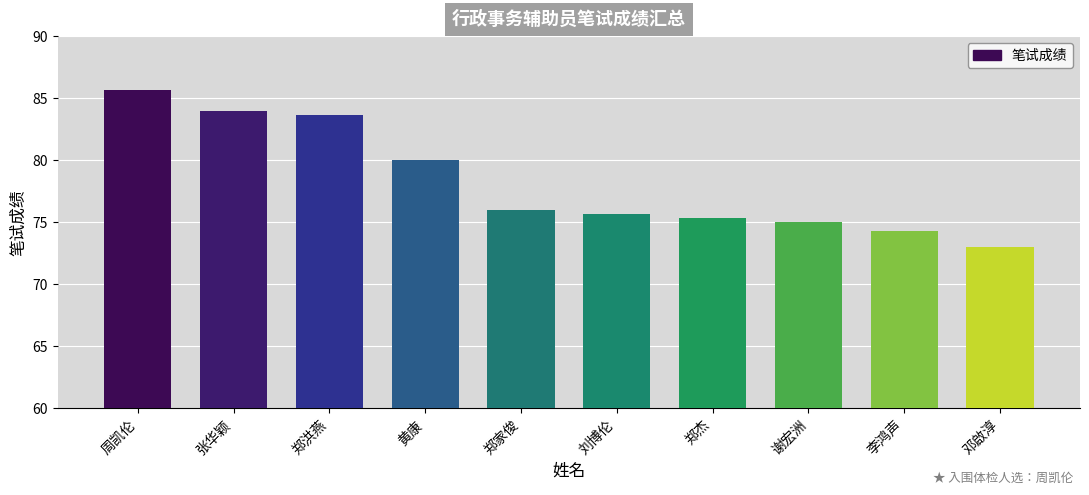

What is the greatest value displayed?

85.7